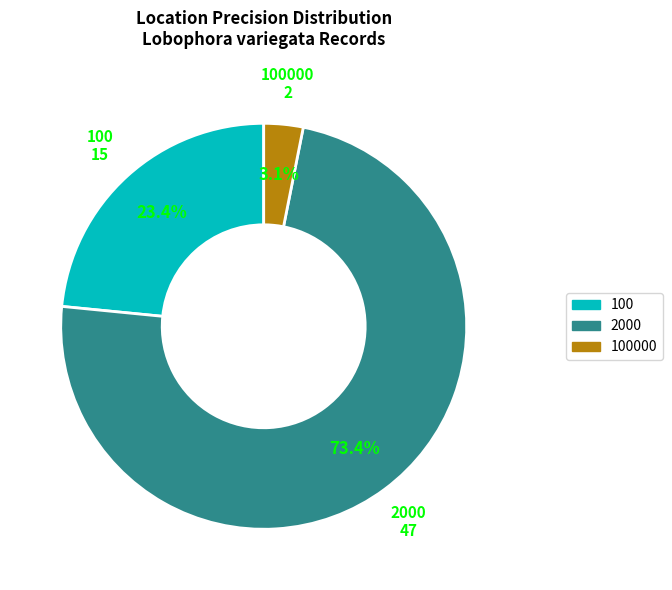

Does any single category account for the majority?

Yes